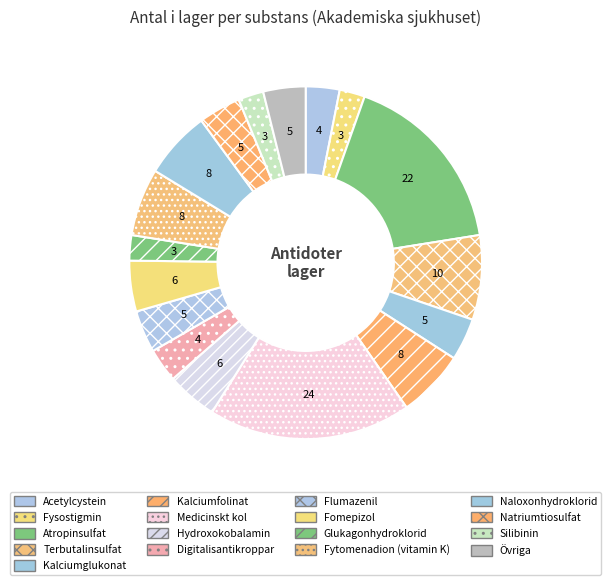

What percentage is the Fomepizol slice, to the nearest percent?

5%